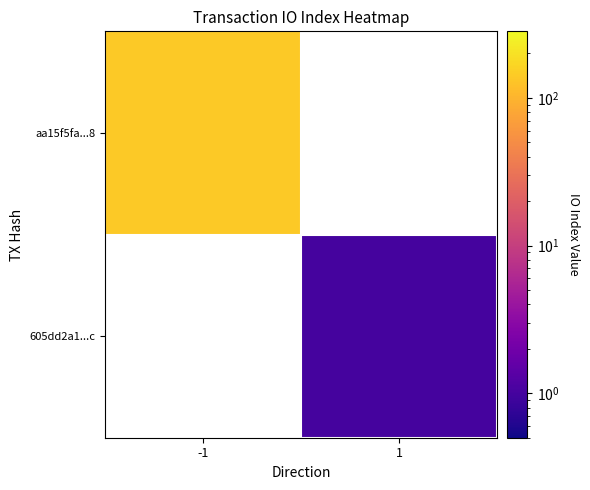

List the labels in order of 605dd2a1...c value, smallest first.

-1, 1